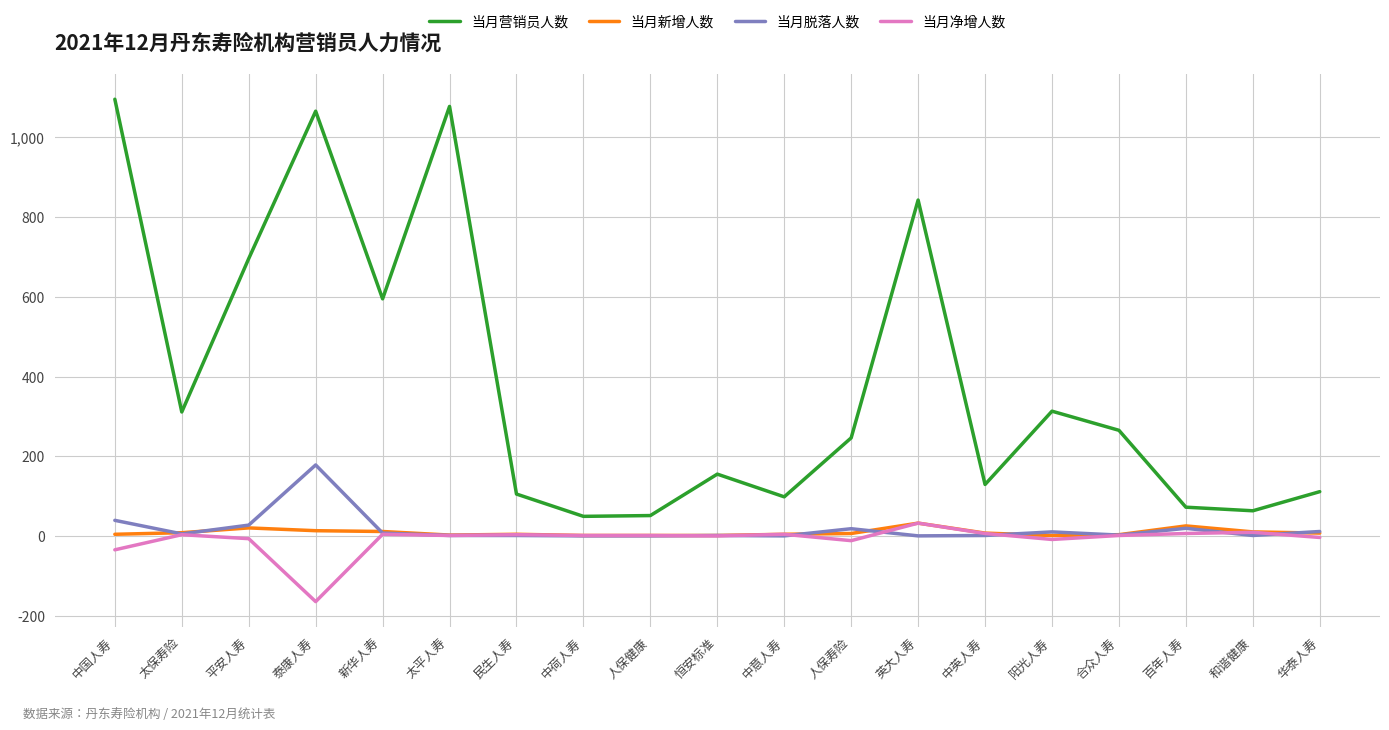

What are all the series names shown in the legend?

当月营销员人数, 当月新增人数, 当月脱落人数, 当月净增人数